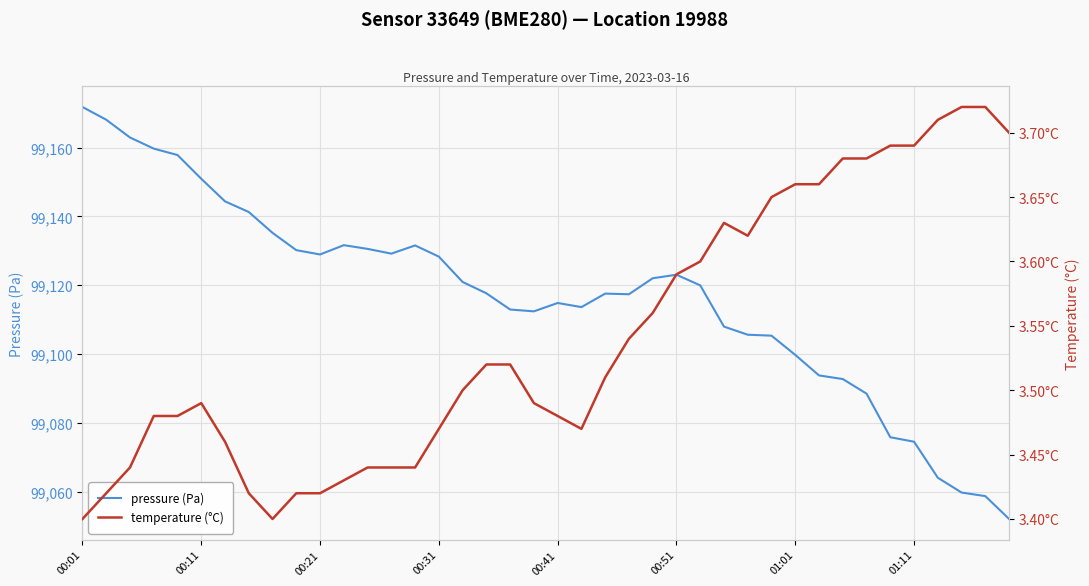

In temperature (°C), how many points are lower than both neighbors (excluding endpoints)?

3